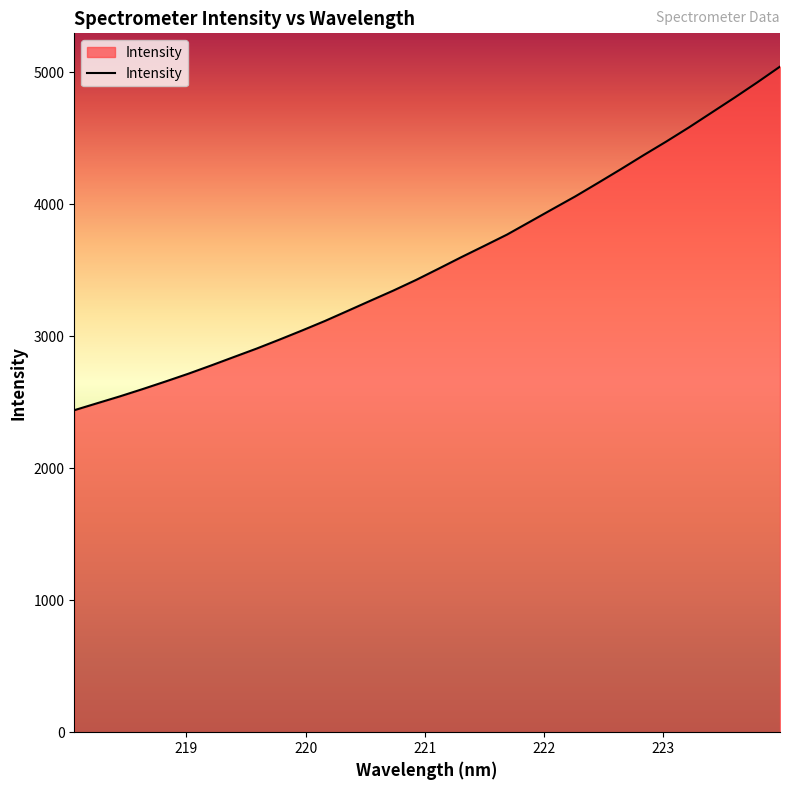

What is the maximum value shown in the chart?

5042.2